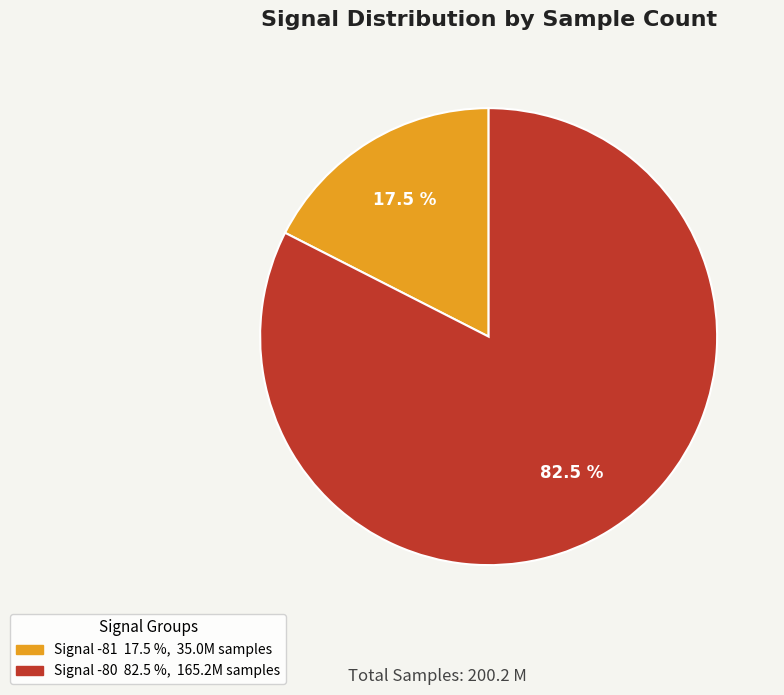

Is there a majority slice in this chart?

Yes